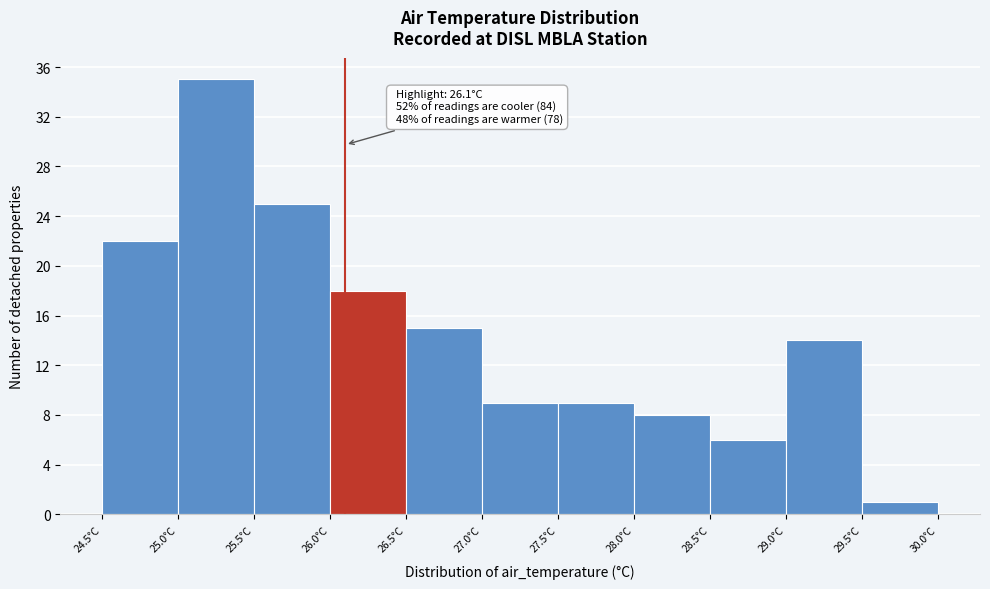

Which range on the x-axis has the tallest bar?

25.0 to 25.5